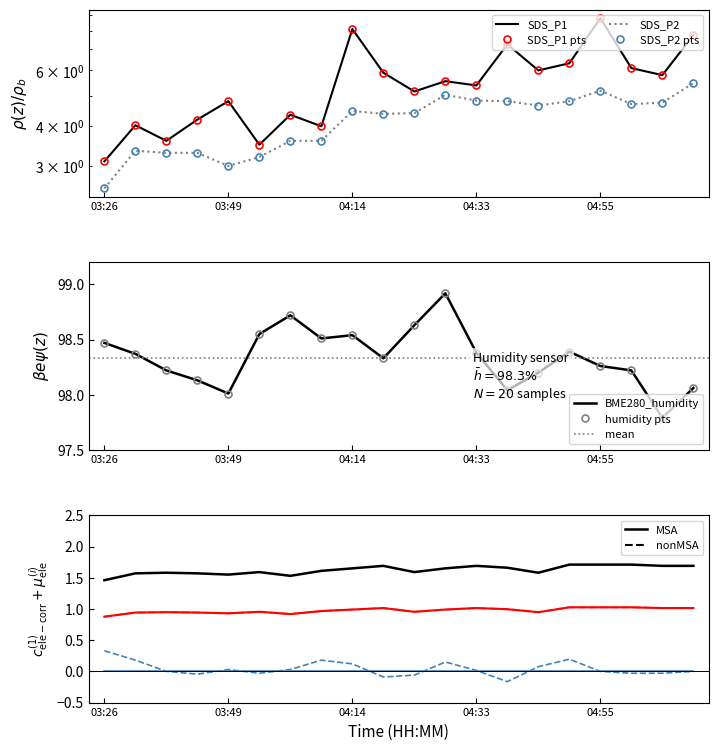

Which series has the largest range (max minus min)?

SDS_P1